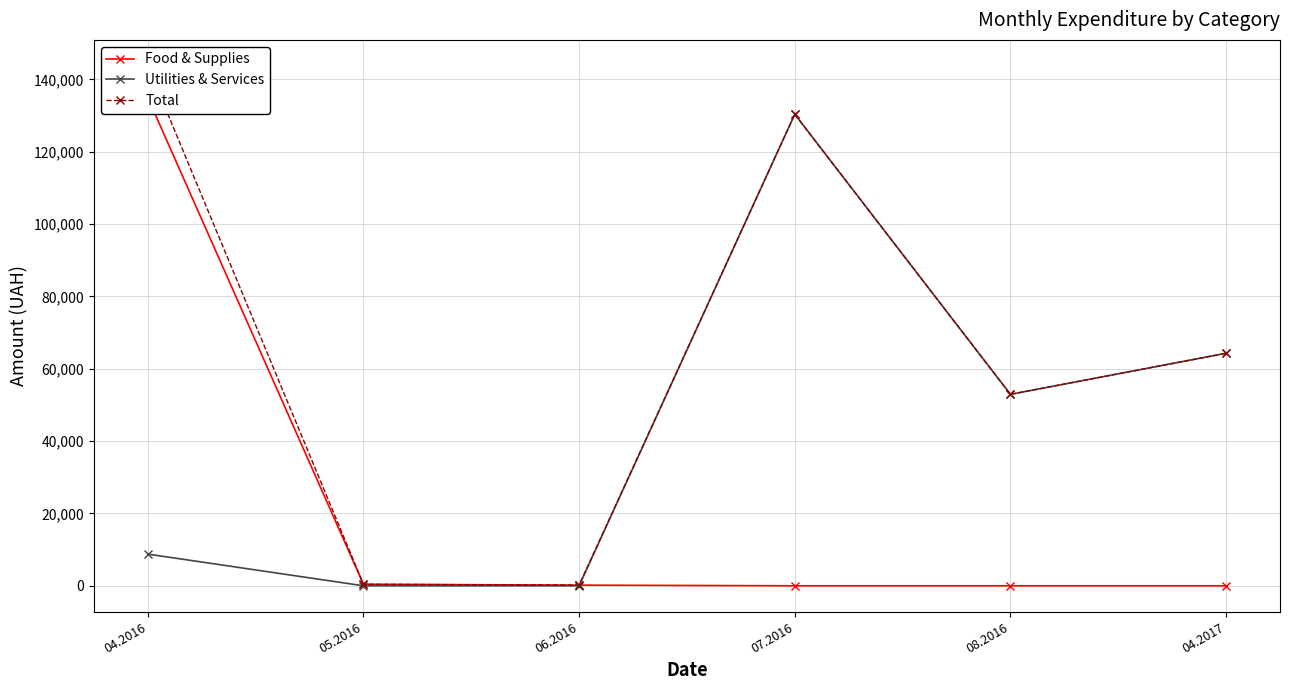

Reading left to right, what are all the values shown in this chart?

Food & Supplies: 04.2016=134997.8	05.2016=420.0	06.2016=176.0	07.2016=0.0	08.2016=0.0	04.2017=0.0
Utilities & Services: 04.2016=8760.1	05.2016=0.0	06.2016=0.0	07.2016=130379.7	08.2016=52936.8	04.2017=64293.0
Total: 04.2016=143757.9	05.2016=420.0	06.2016=176.0	07.2016=130379.7	08.2016=52936.8	04.2017=64293.0